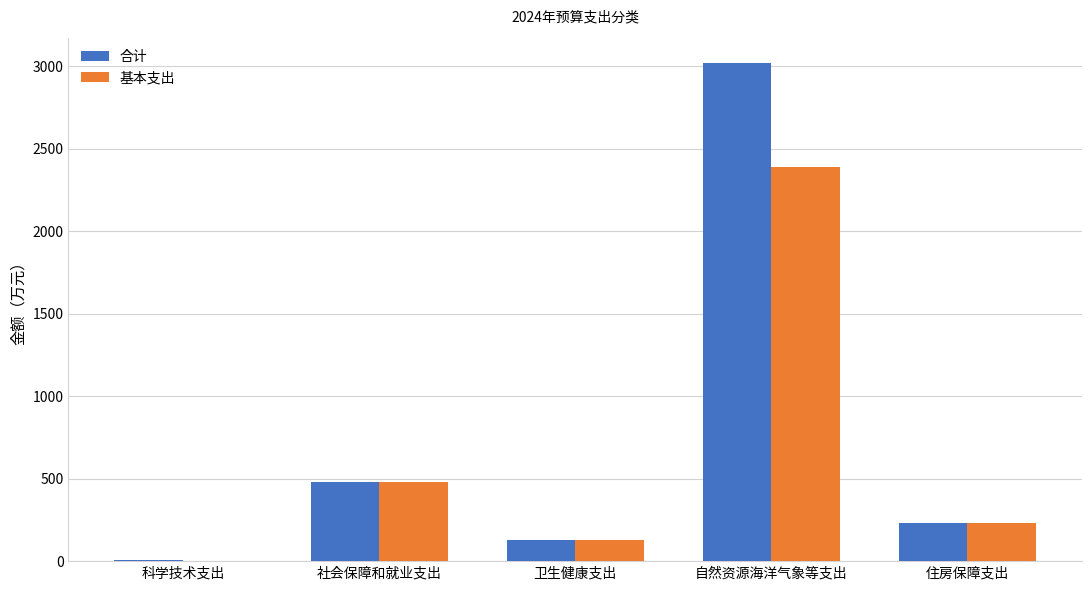

What are all the series names shown in the legend?

合计, 基本支出